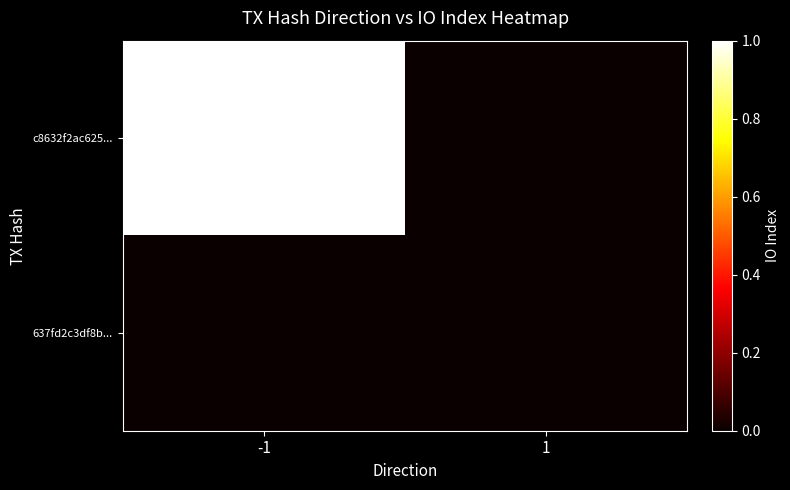

Between -1 and 1, which series saw the biggest shift?

c8632f2ac625...